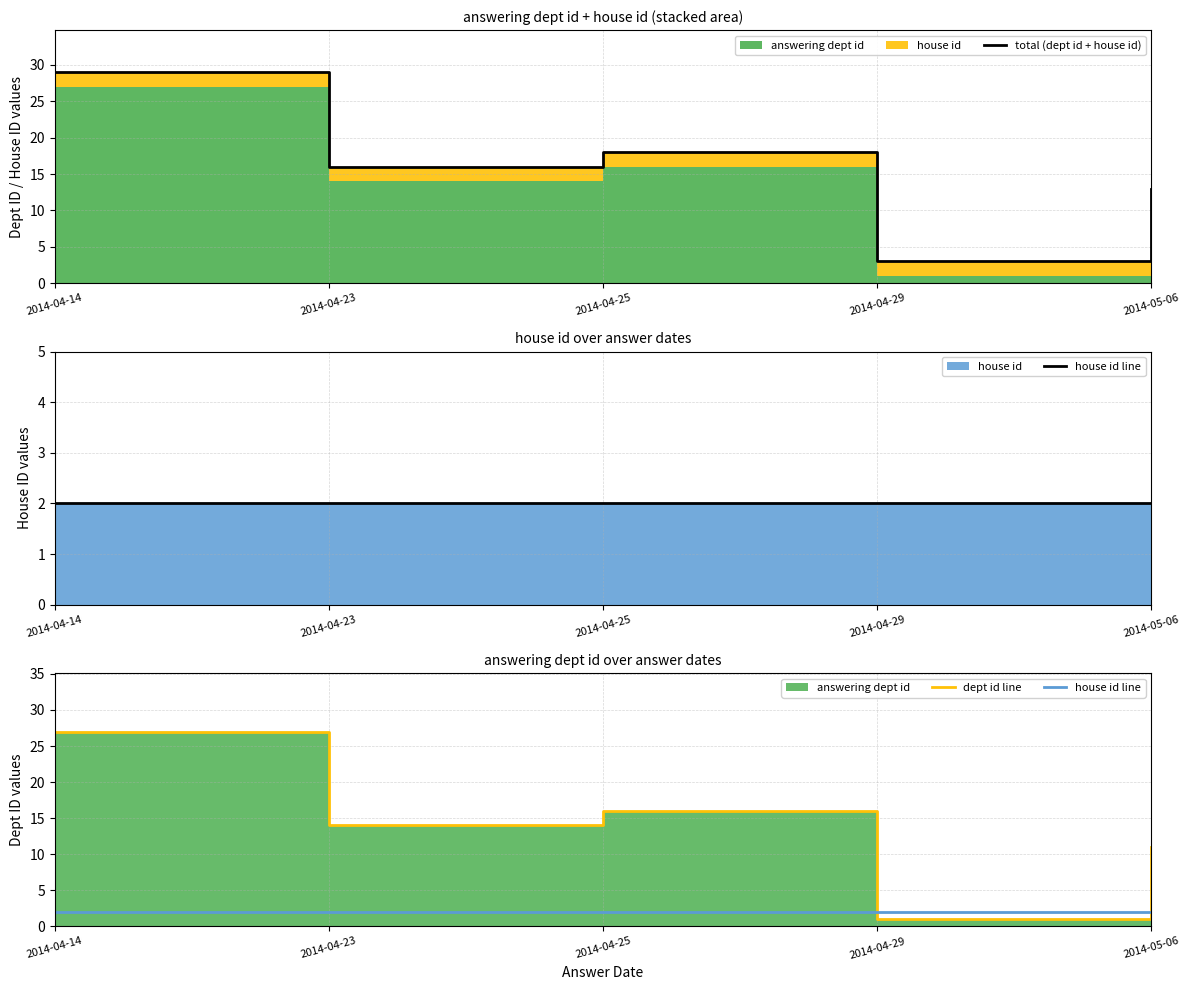

Reading left to right, list all the values displayed in this chart.

total (dept id + house id): 2014-04-14=29	2014-04-23=16	2014-04-25=18	2014-04-29=3	2014-05-06=13
house id line: 2014-04-14=2	2014-04-23=2	2014-04-25=2	2014-04-29=2	2014-05-06=2
dept id line: 2014-04-14=27	2014-04-23=14	2014-04-25=16	2014-04-29=1	2014-05-06=11